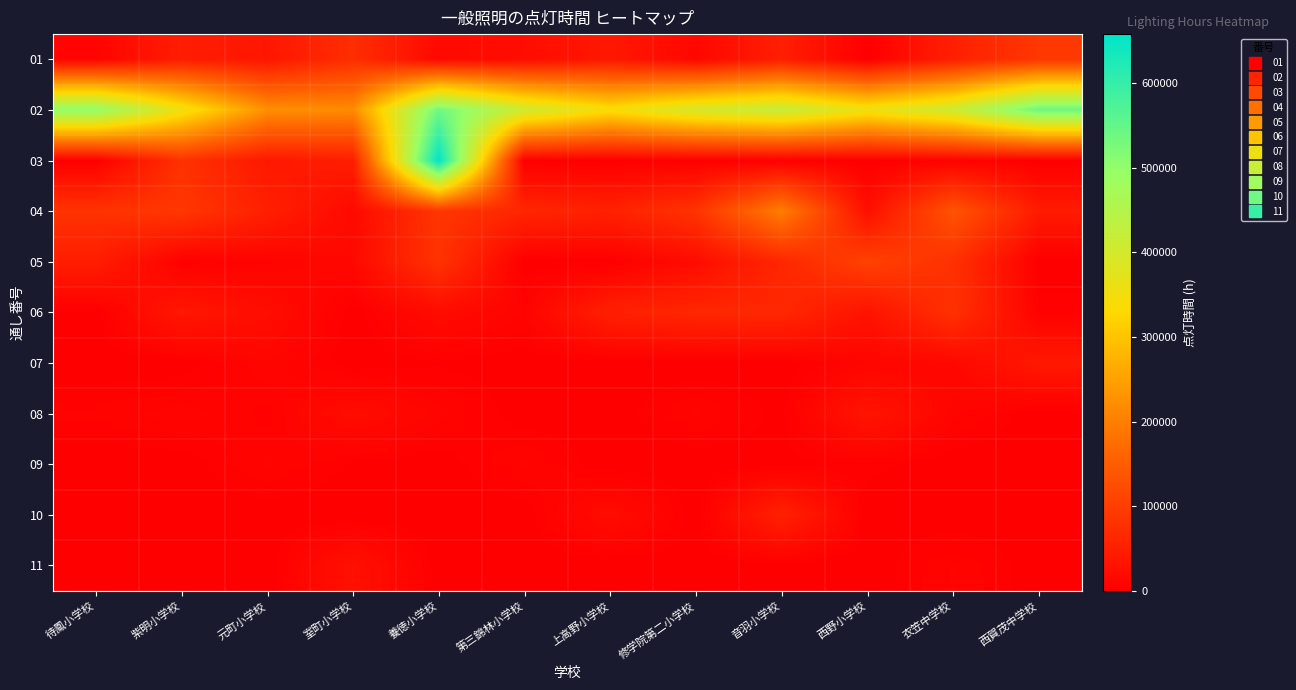

Reading left to right, list all the values displayed in this chart.

01: 待鳳小学校=8000	紫明小学校=47540	元町小学校=36560	室町小学校=74760	養徳小学校=16000	第三錦林小学校=21720	上高野小学校=39480	修学院第二小学校=12600	音羽小学校=49900	西野小学校=0	衣笠中学校=51520	西賀茂中学校=89080
02: 待鳳小学校=500380	紫明小学校=356100	元町小学校=224800	室町小学校=219140	養徳小学校=536600	第三錦林小学校=406940	上高野小学校=341180	修学院第二小学校=396340	音羽小学校=421480	西野小学校=356340	衣笠中学校=409940	西賀茂中学校=541240
03: 待鳳小学校=0	紫明小学校=80260	元町小学校=40120	室町小学校=48300	養徳小学校=658060	第三錦林小学校=0	上高野小学校=0	修学院第二小学校=0	音羽小学校=0	西野小学校=0	衣笠中学校=4520	西賀茂中学校=0
04: 待鳳小学校=82260	紫明小学校=89260	元町小学校=52060	室町小学校=16380	養徳小学校=87020	第三錦林小学校=61960	上高野小学校=54300	修学院第二小学校=83200	音羽小学校=200400	西野小学校=24160	衣笠中学校=135140	西賀茂中学校=44400
05: 待鳳小学校=48300	紫明小学校=3360	元町小学校=6720	室町小学校=14600	養徳小学校=82760	第三錦林小学校=0	上高野小学校=0	修学院第二小学校=21000	音羽小学校=63000	西野小学校=106260	衣笠中学校=78960	西賀茂中学校=0
06: 待鳳小学校=0	紫明小学校=38640	元町小学校=22900	室町小学校=0	養徳小学校=19320	第三錦林小学校=7560	上高野小学校=52440	修学院第二小学校=63420	音羽小学校=65080	西野小学校=31080	衣笠中学校=79800	西賀茂中学校=4000
07: 待鳳小学校=0	紫明小学校=0	元町小学校=10080	室町小学校=0	養徳小学校=2100	第三錦林小学校=0	上高野小学校=0	修学院第二小学校=0	音羽小学校=0	西野小学校=10080	衣笠中学校=13440	西賀茂中学校=40320
08: 待鳳小学校=6000	紫明小学校=9400	元町小学校=4200	室町小学校=21000	養徳小学校=9000	第三錦林小学校=0	上高野小学校=0	修学院第二小学校=8300	音羽小学校=1260	西野小学校=33600	衣笠中学校=8820	西賀茂中学校=0
09: 待鳳小学校=0	紫明小学校=0	元町小学校=8400	室町小学校=2000	養徳小学校=0	第三錦林小学校=8400	上高野小学校=0	修学院第二小学校=0	音羽小学校=1000	西野小学校=3780	衣笠中学校=0	西賀茂中学校=0
10: 待鳳小学校=0	紫明小学校=0	元町小学校=0	室町小学校=0	養徳小学校=0	第三錦林小学校=0	上高野小学校=21000	修学院第二小学校=0	音羽小学校=54100	西野小学校=0	衣笠中学校=0	西賀茂中学校=0
11: 待鳳小学校=0	紫明小学校=0	元町小学校=0	室町小学校=27500	養徳小学校=0	第三錦林小学校=0	上高野小学校=0	修学院第二小学校=0	音羽小学校=0	西野小学校=0	衣笠中学校=8040	西賀茂中学校=0